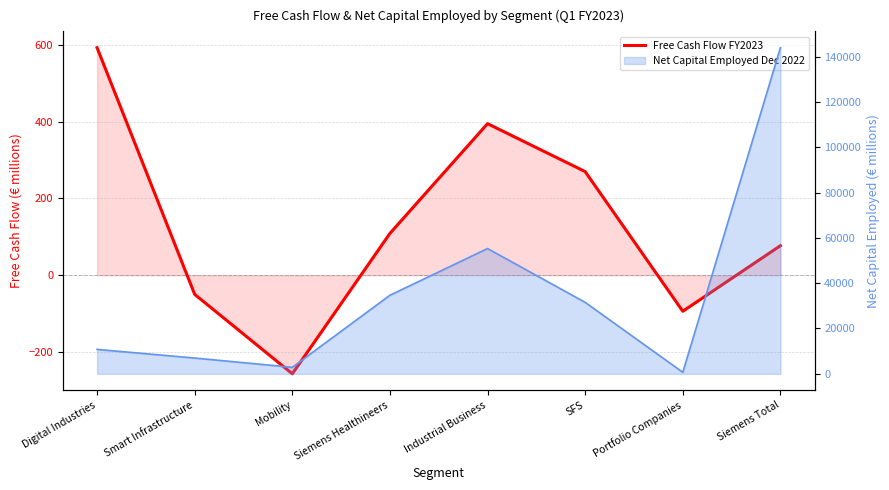

What is the difference between the maximum and minimum values?

850